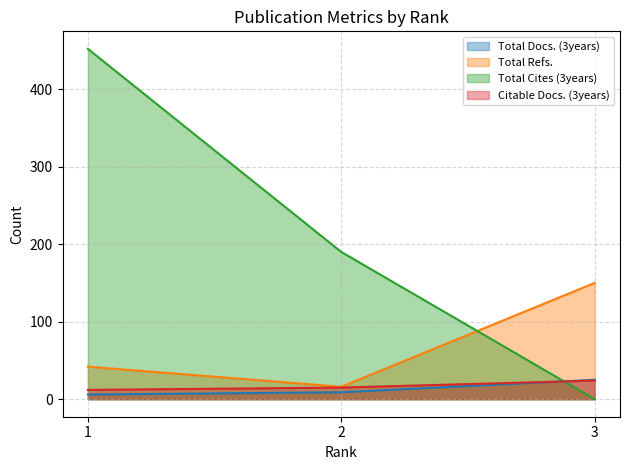

What is the difference between the highest and lowest values at 3?

150